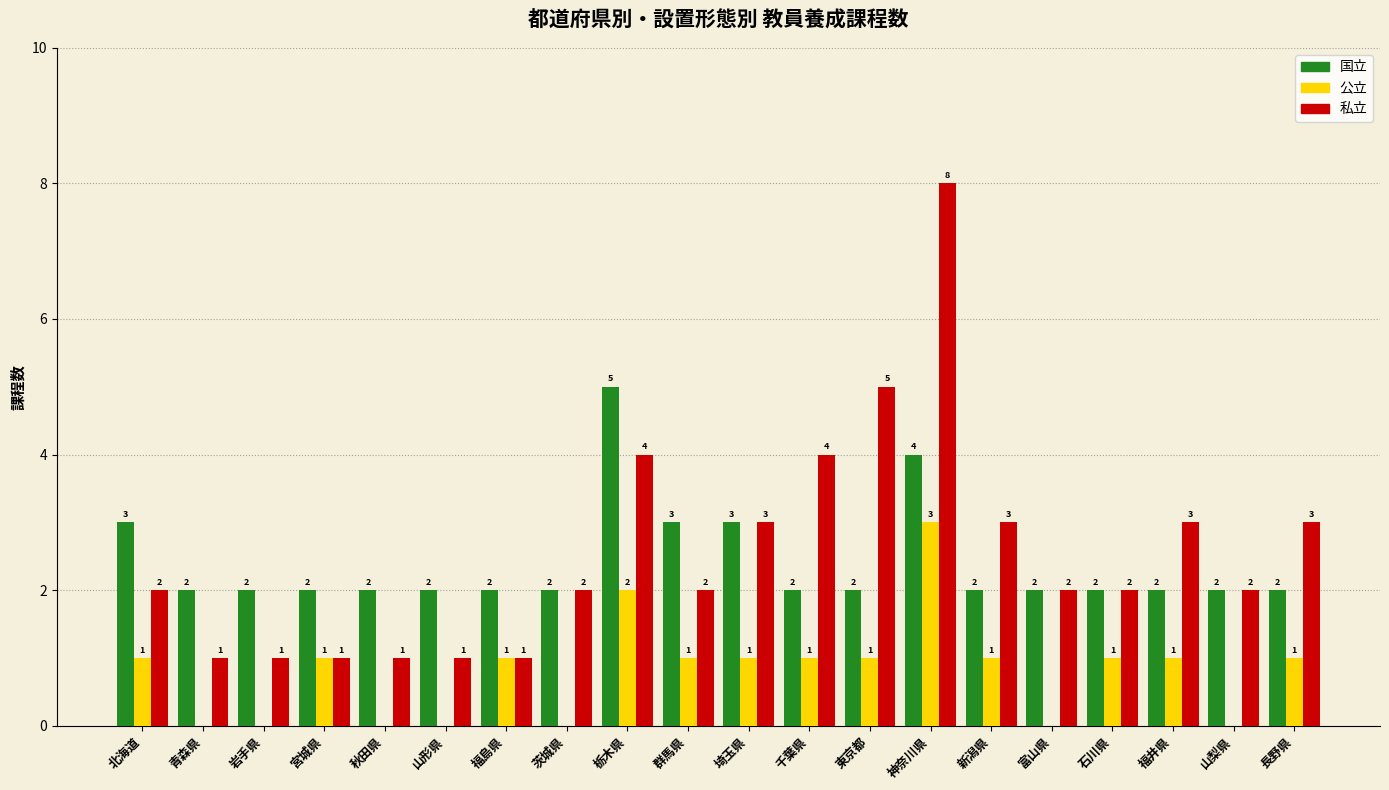

Which series changed the most between 石川県 and 山梨県?

公立